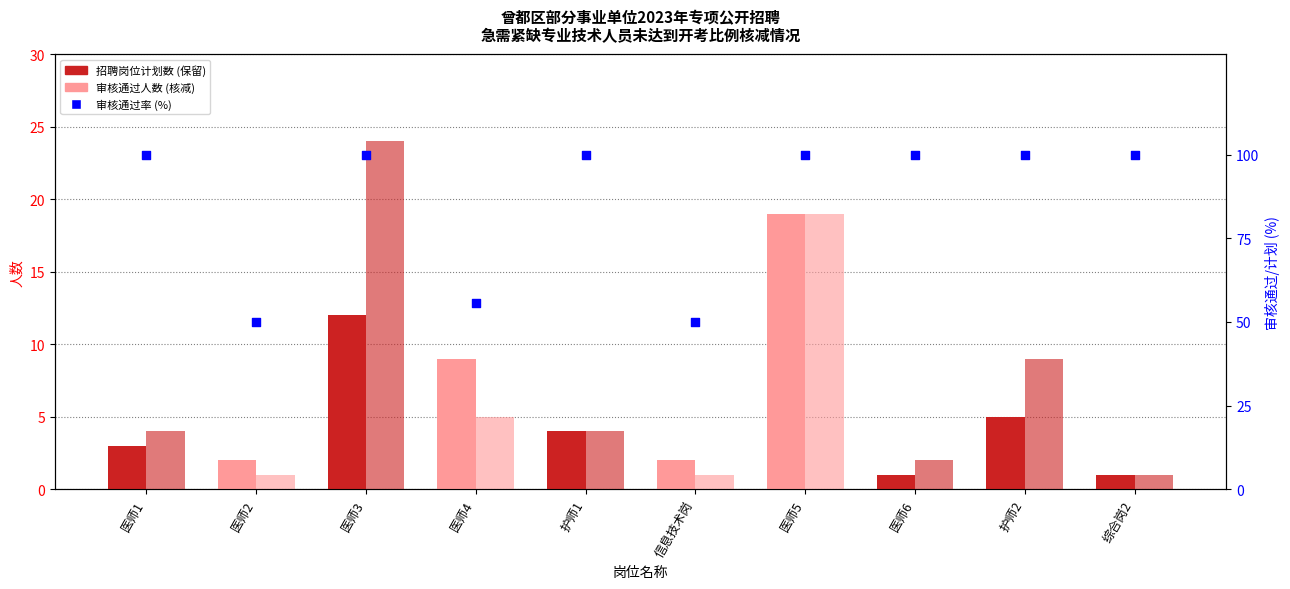

Which series has the largest Y range (max minus min)?

审核通过率 (%)